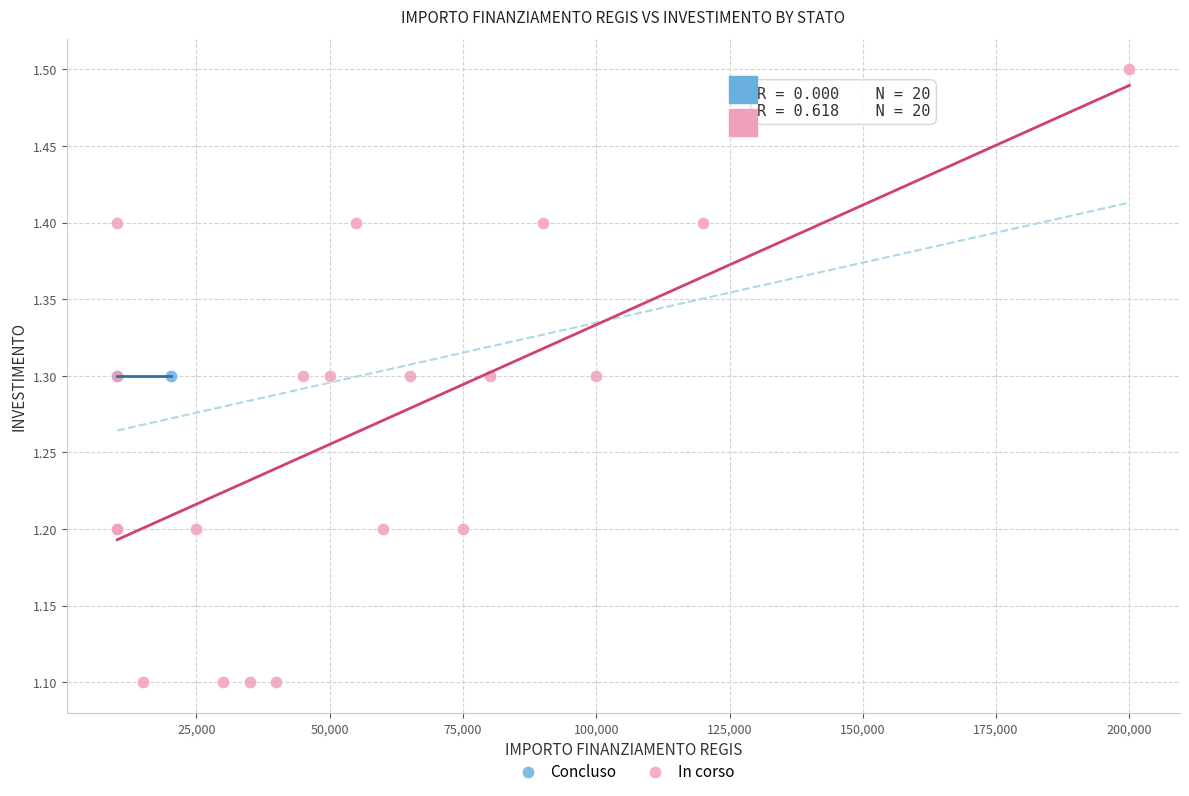

Which series reaches the maximum Y coordinate?

In corso